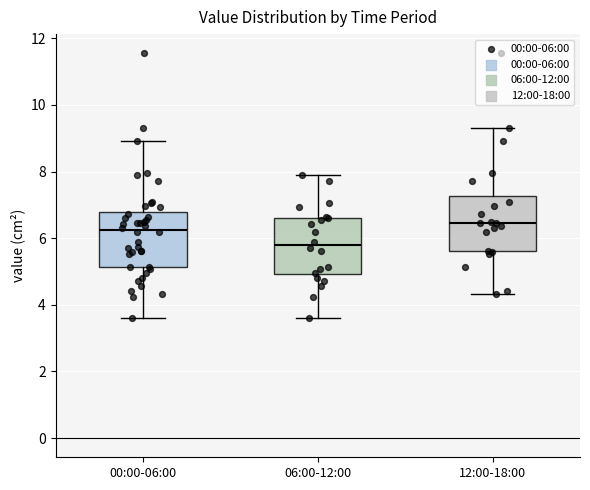

Where does the median line of the box for 06:00-12:00 sit on the y-axis? The values are not printed on the chart, so give them approximately, as read against the axis.

5.8